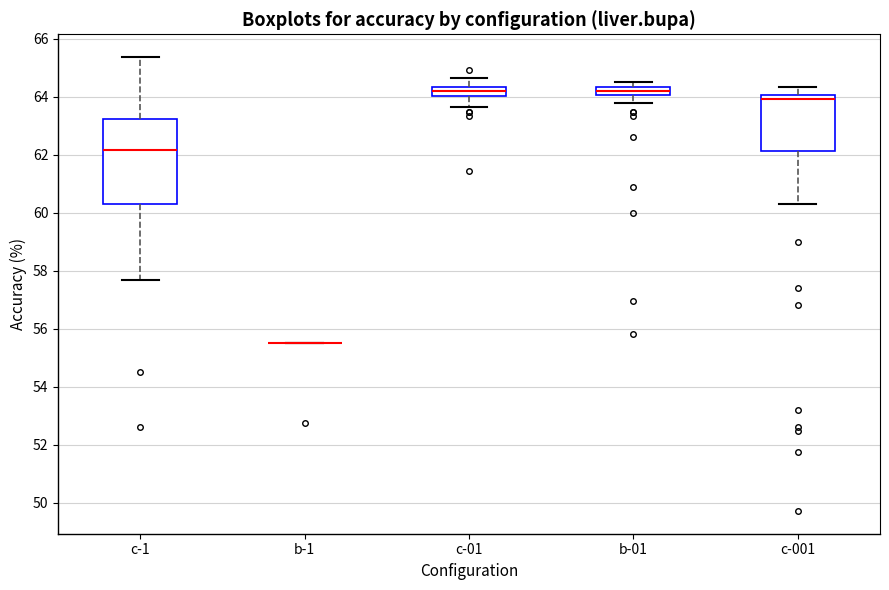

Which box is the tallest, from its lower edge to its upper edge?

c-1